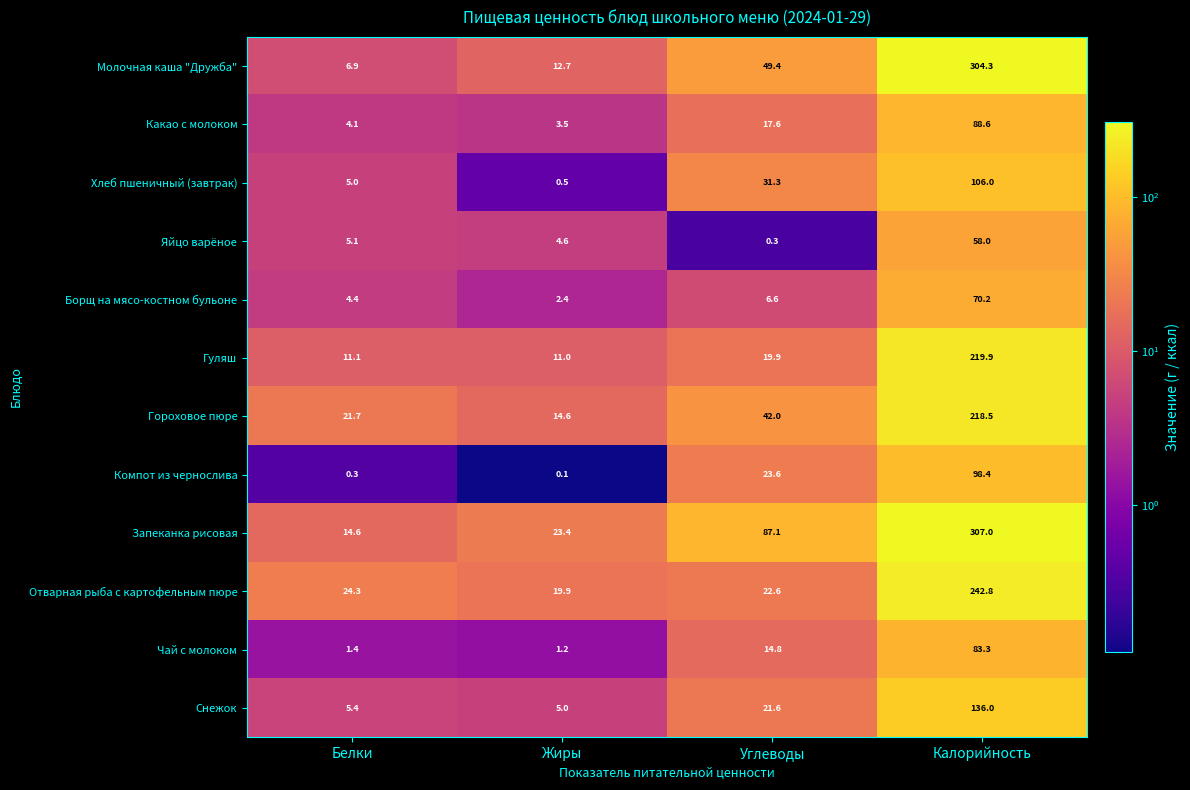

Which label corresponds to the smallest value in the chart?

Жиры